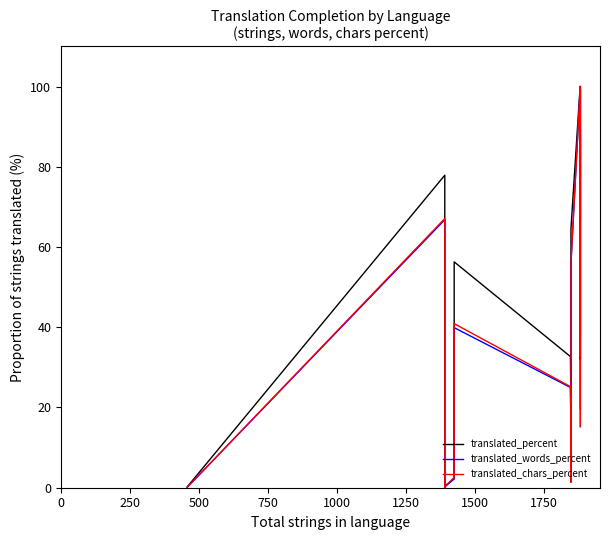

Between 500 and 1250, which is larger?

1250